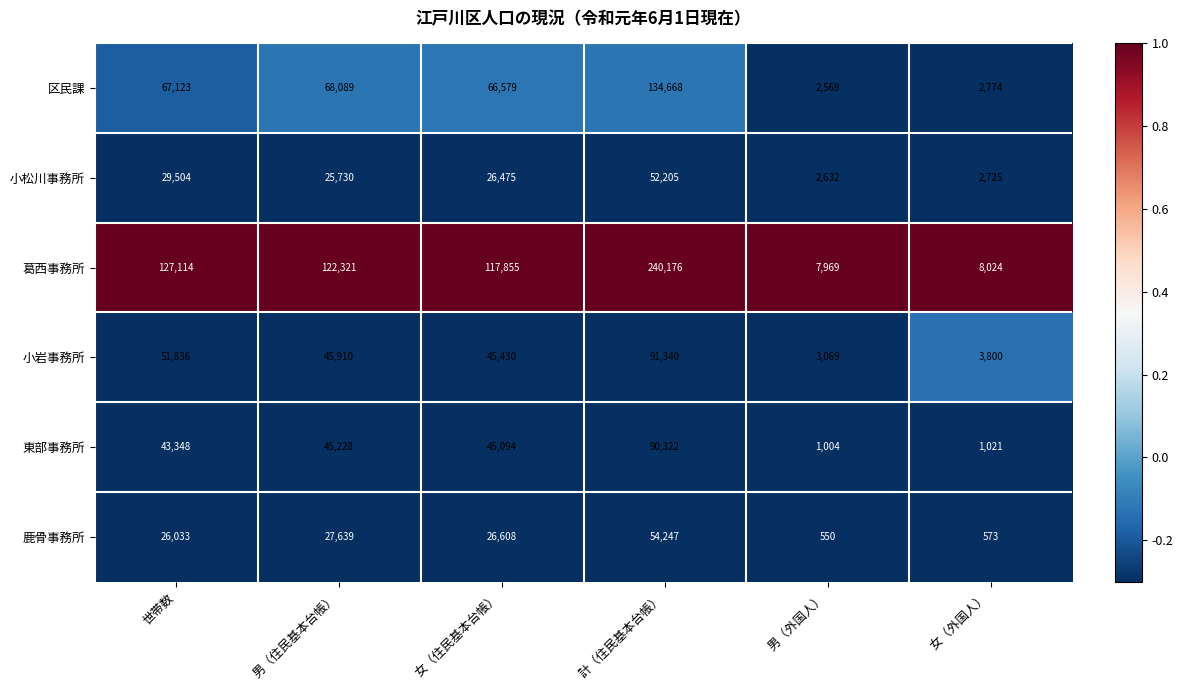

What is the minimum value shown in the chart?

550